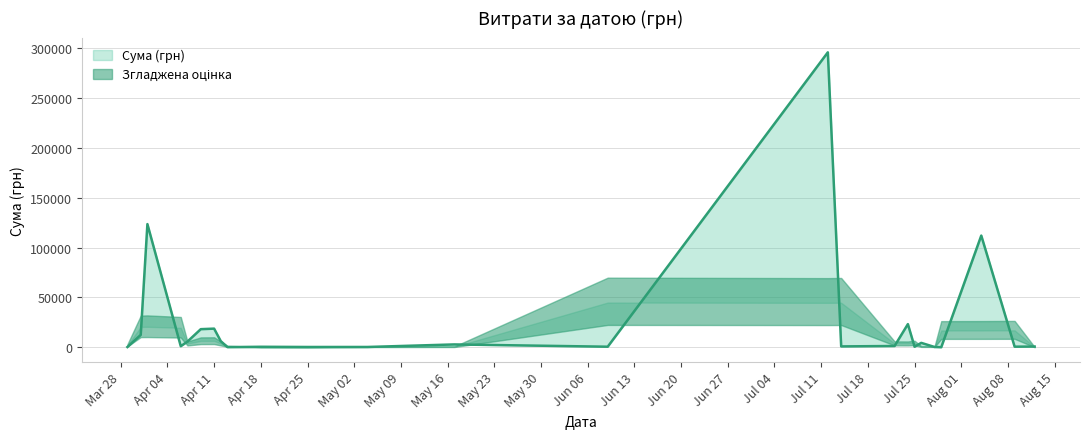

True or false: the data shows 7174.3 at 26.07.2016.

False